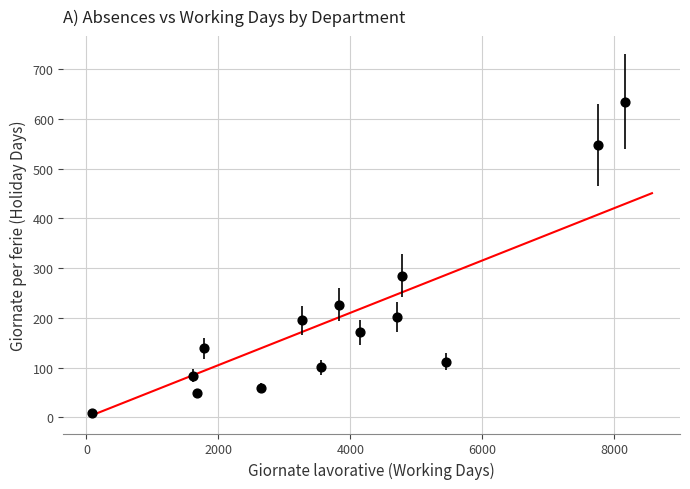

What Y value in the scatter plot is closest to 321?

285